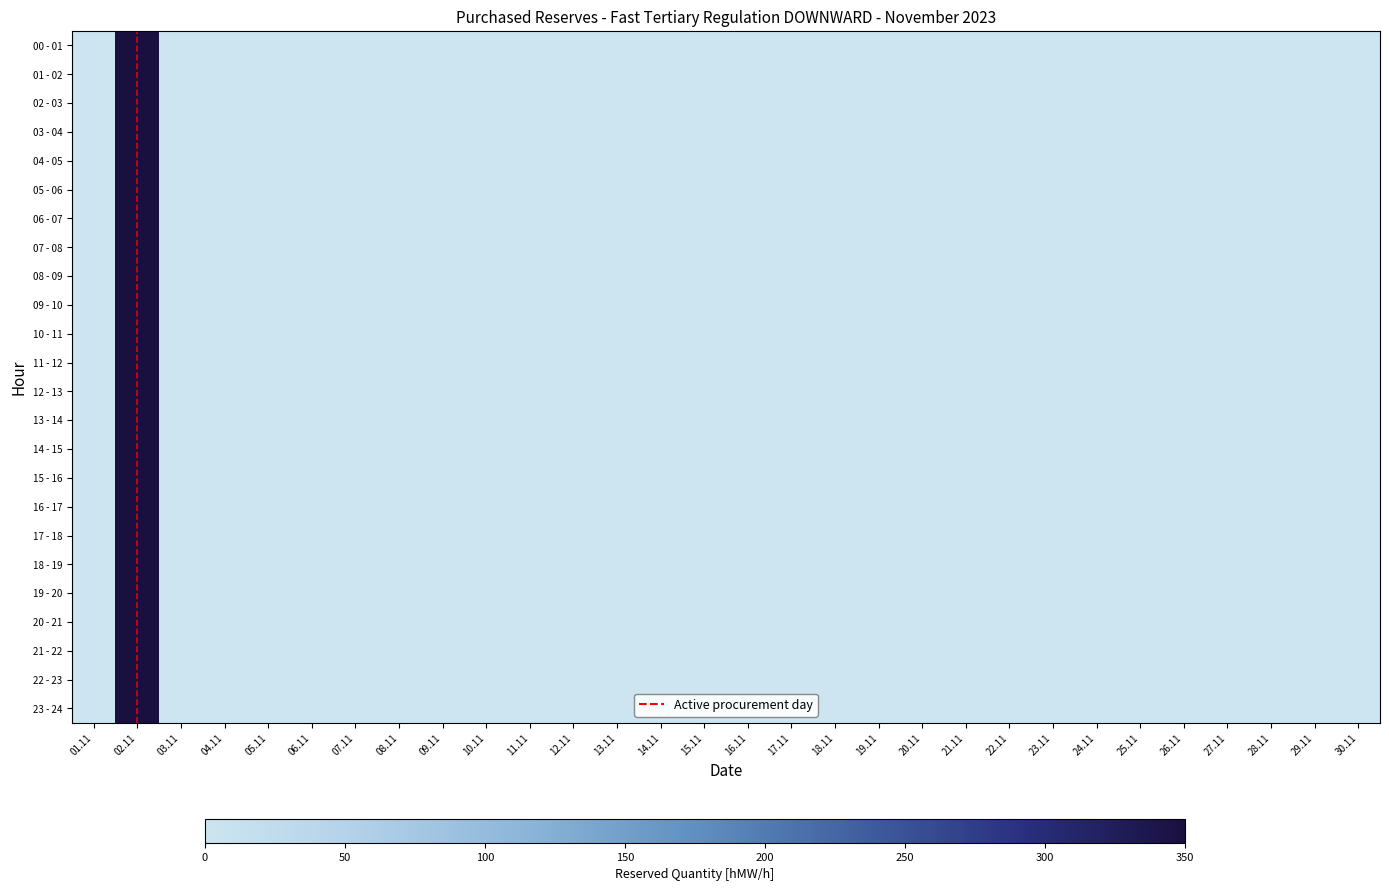

True or false: 07 - 08 has a value of 175 at 27.11.

False